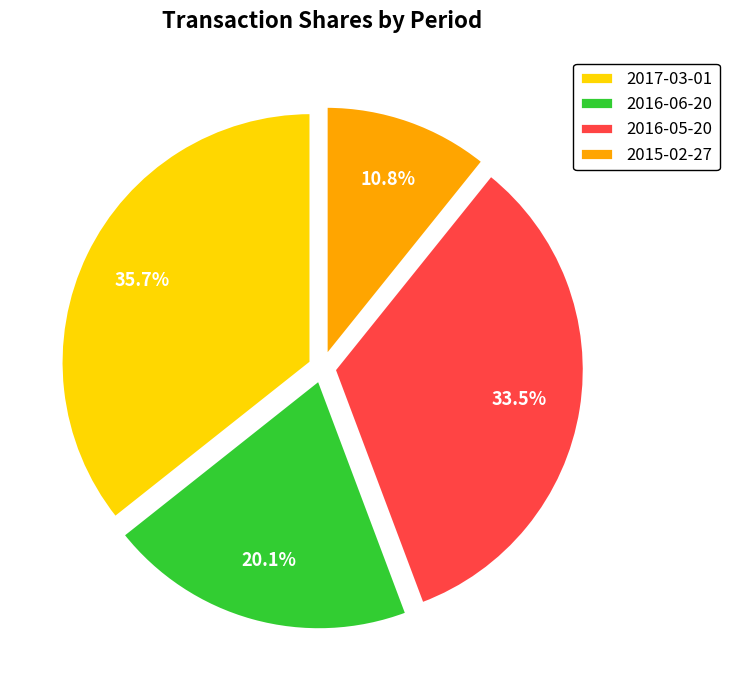

To the nearest percent, what is the average slice percentage?

25%